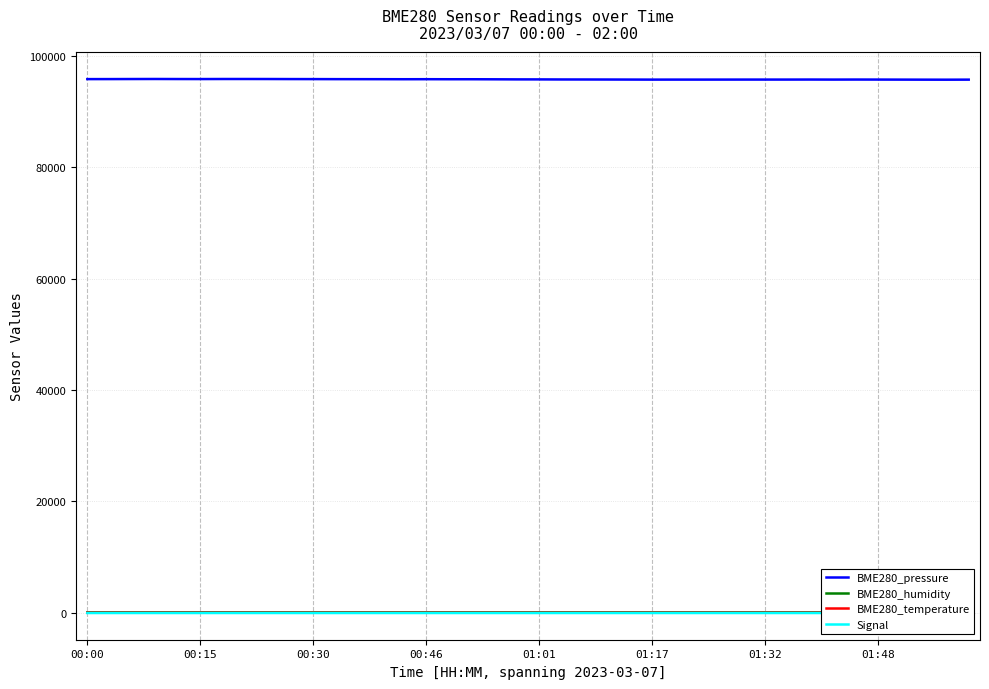

True or false: BME280_temperature and BME280_pressure intersect in this chart.

False